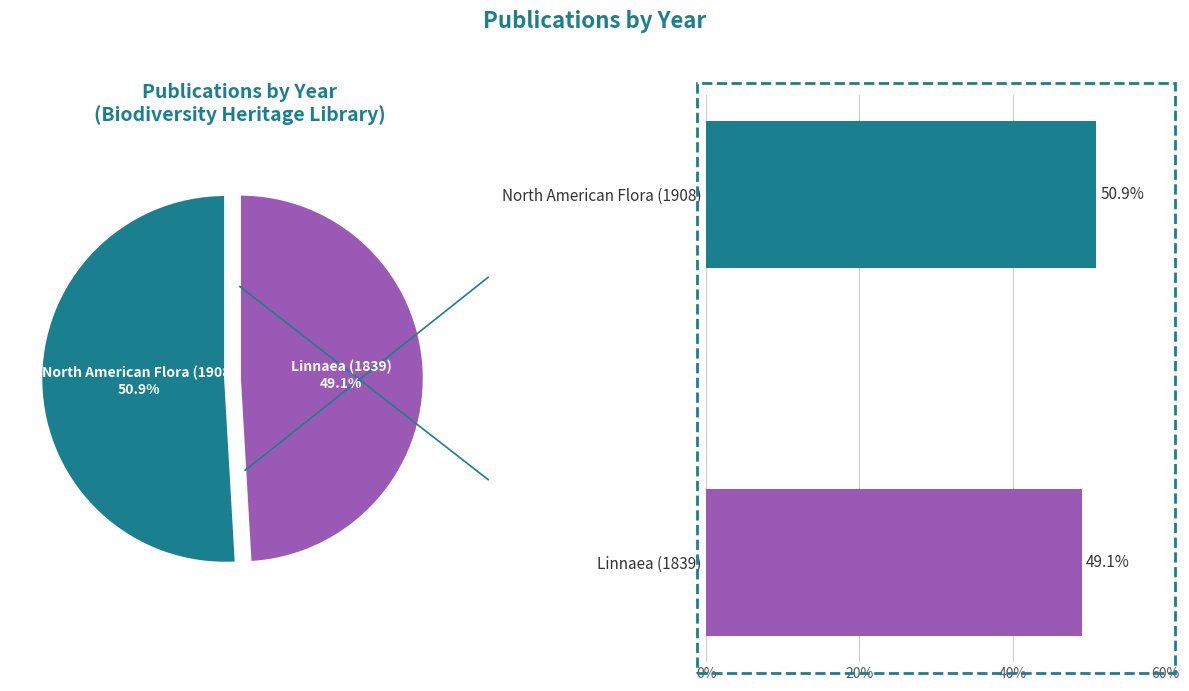

To the nearest percent, what is the average slice percentage?

50%